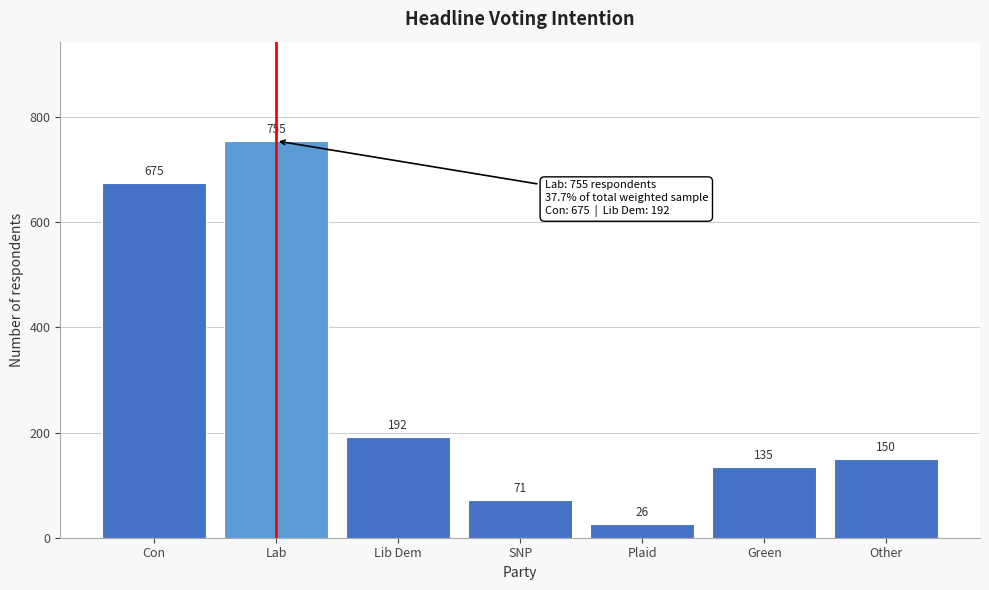

Reading left to right, what are all the values shown in this chart?

675	755	192	71	26	135	150